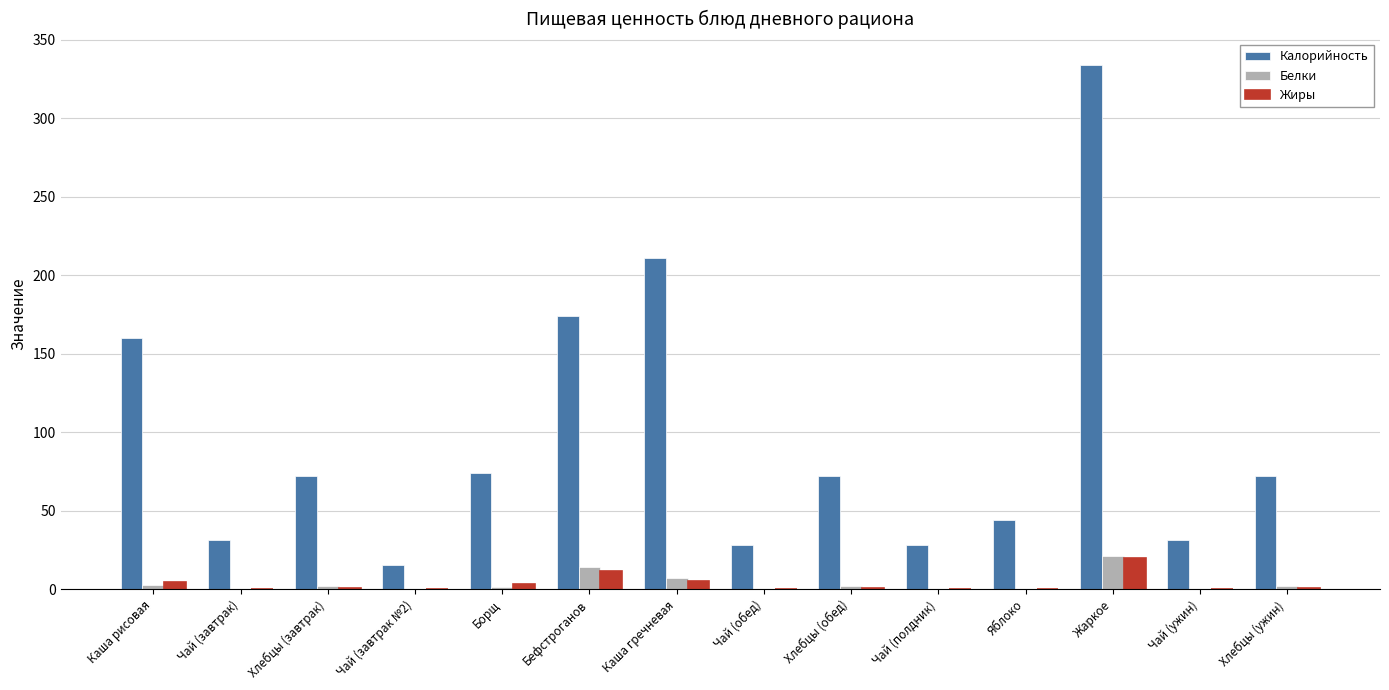

What are all the series names shown in the legend?

Калорийность, Белки, Жиры